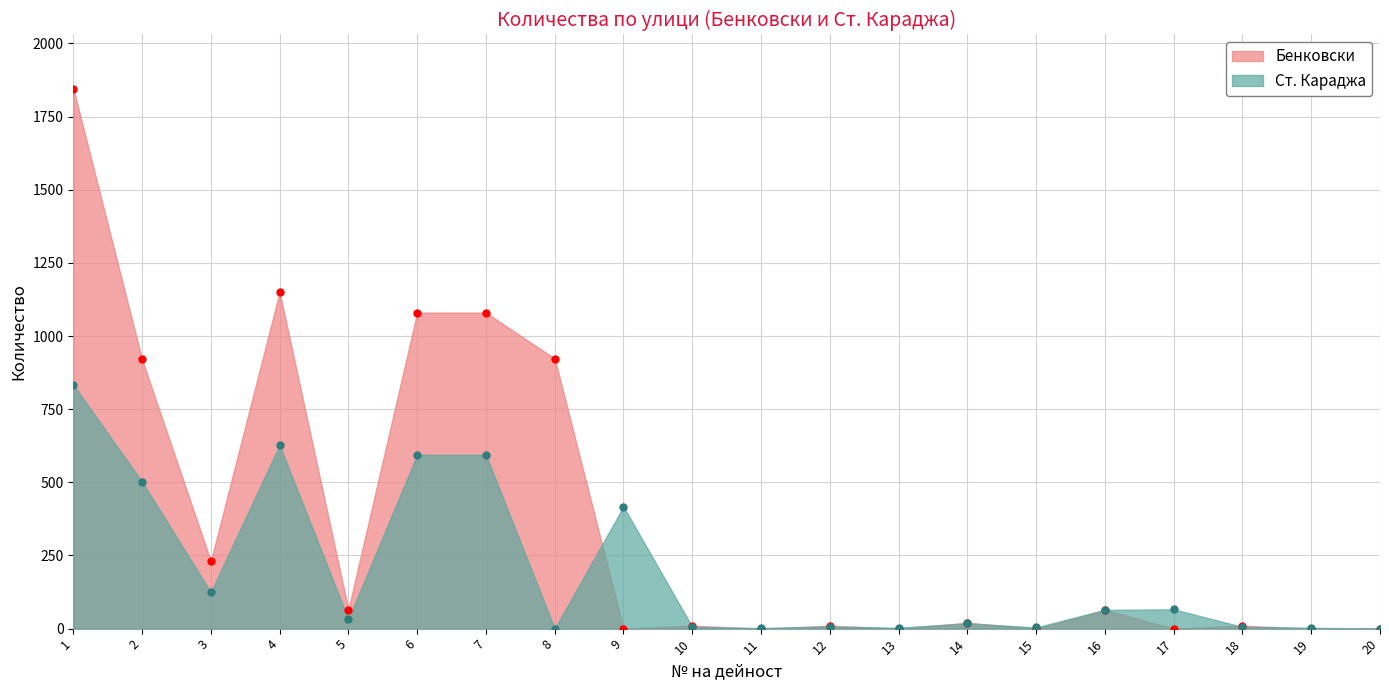

Reading left to right, transcribe all the data shown in this chart.

Бенковски: 1846	920	230	1150	65	1080	1080	923	0	10	0	10	0	20	0	64	0	10	0	0
Ст. Караджа: 834	502	125	627	33	594	594	0	417	6	2	7	3	18	4	64	66	6	3	0